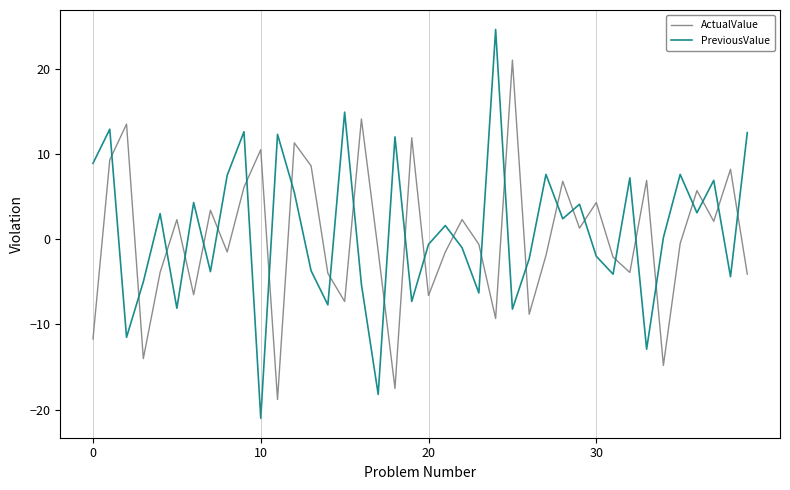

What is the minimum value shown in the chart?

-21.0